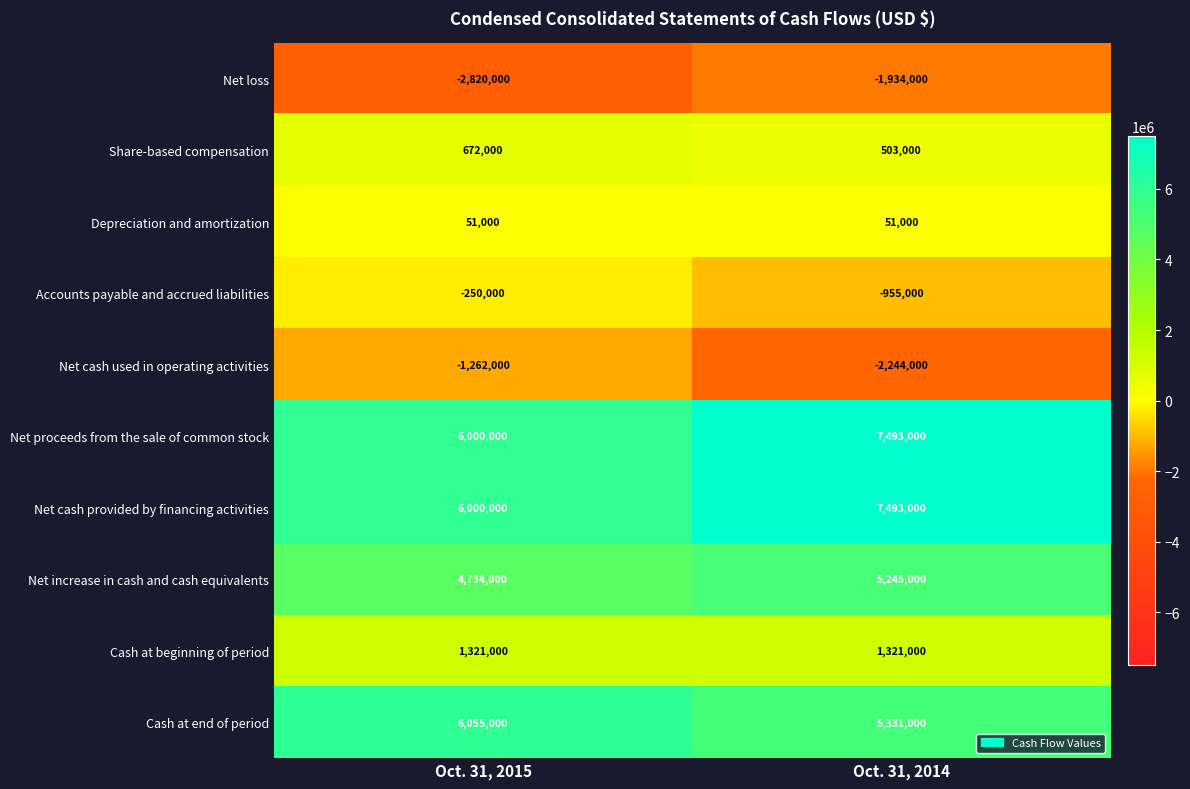

True or false: Accounts payable and accrued liabilities has a value of -250000 at Oct. 31, 2015.

True